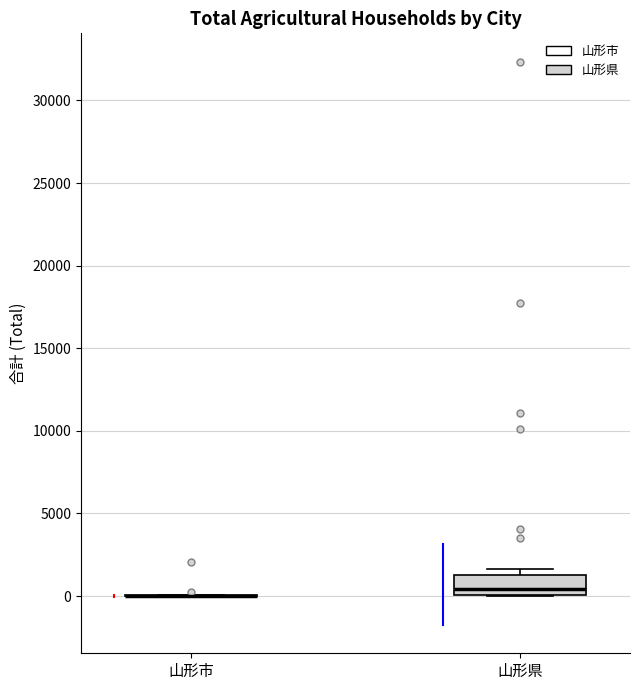

Reading left to right, transcribe this box plot: for each box, give where its median line is, the range the box spans, and where its two whiskers end, as read against the y-axis. The values are not printed on the chart, so give them approximately, as read against the axis.

山形市: box collapsed to a line at 0, whiskers 0 to 0
山形県: median 500, box 0 to 1500, whiskers 0 to 1500 (just above the box's upper edge)